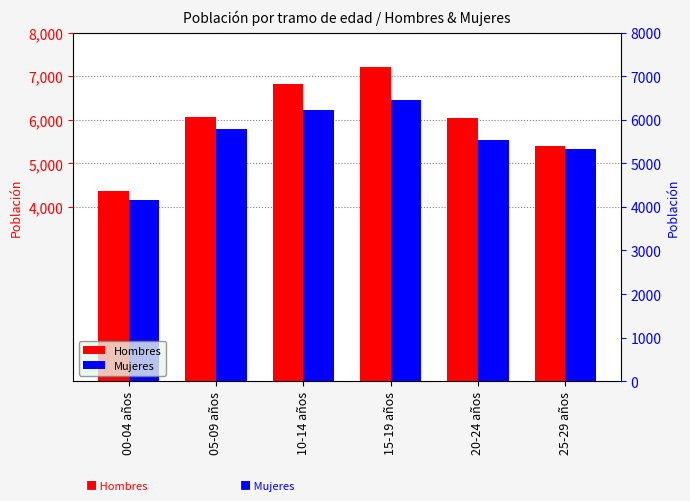

What position from the right is 20-24 años?

2